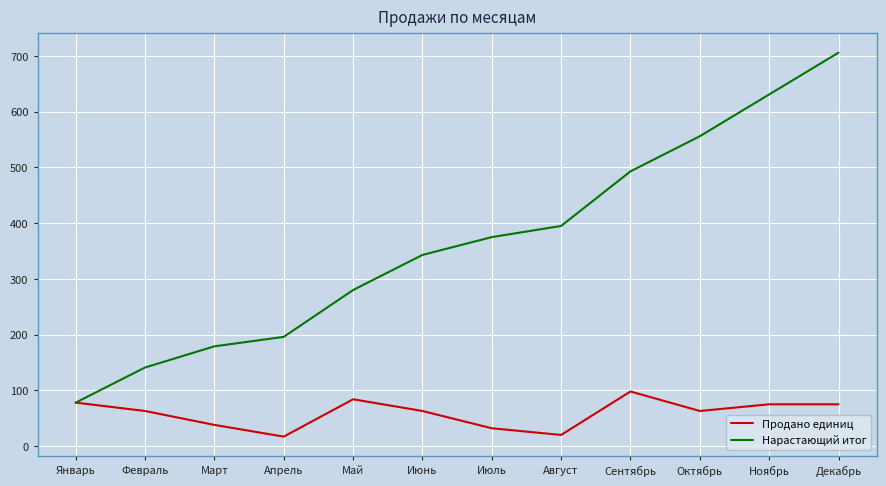

List the series in order of their peak value, highest first.

Нарастающий итог, Продано единиц